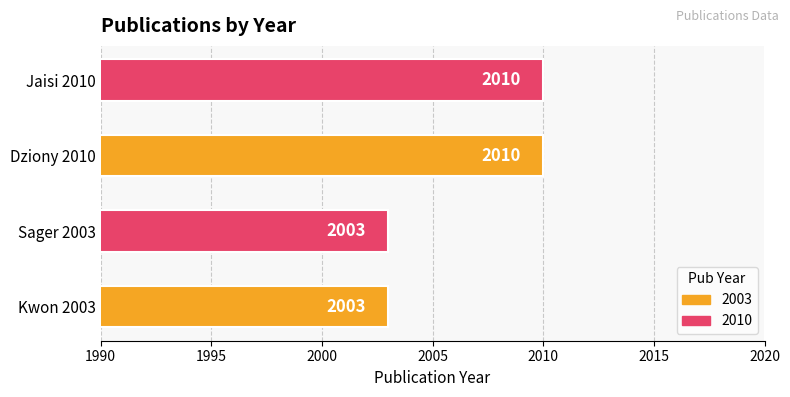

What value does the data have at Kwon 2003?

2003